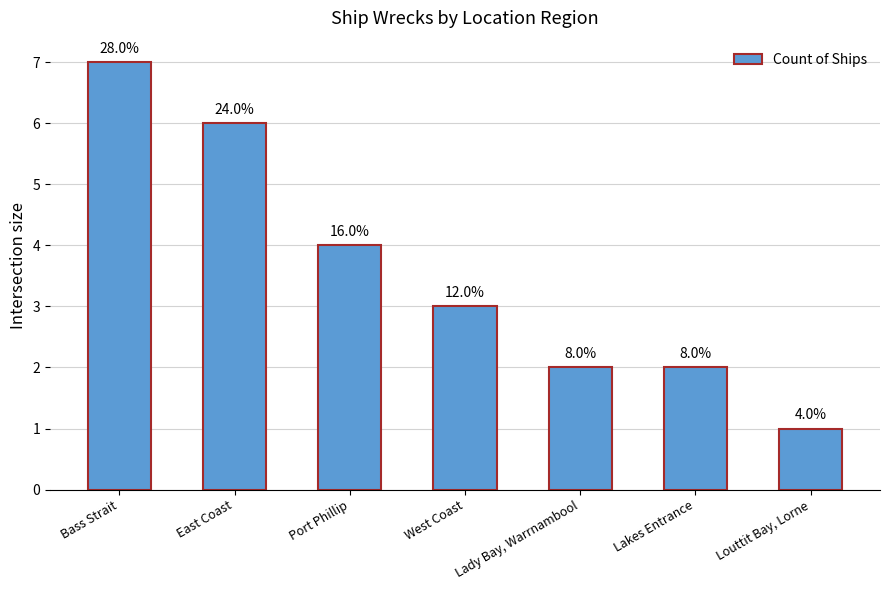

Which has a higher value, Lakes Entrance or Louttit Bay, Lorne?

Lakes Entrance